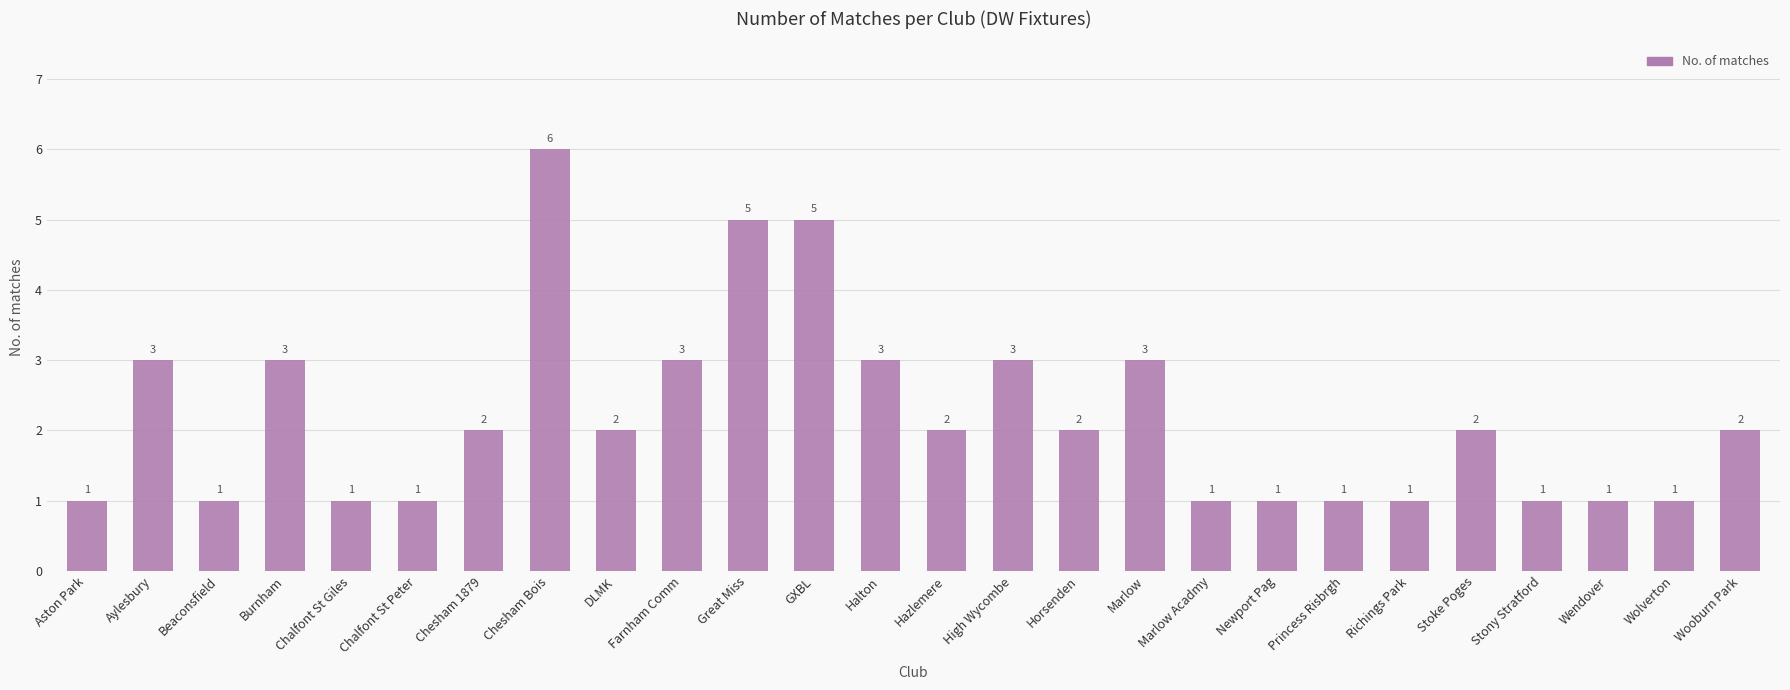

What is the value of the 8th bar from the left?

6